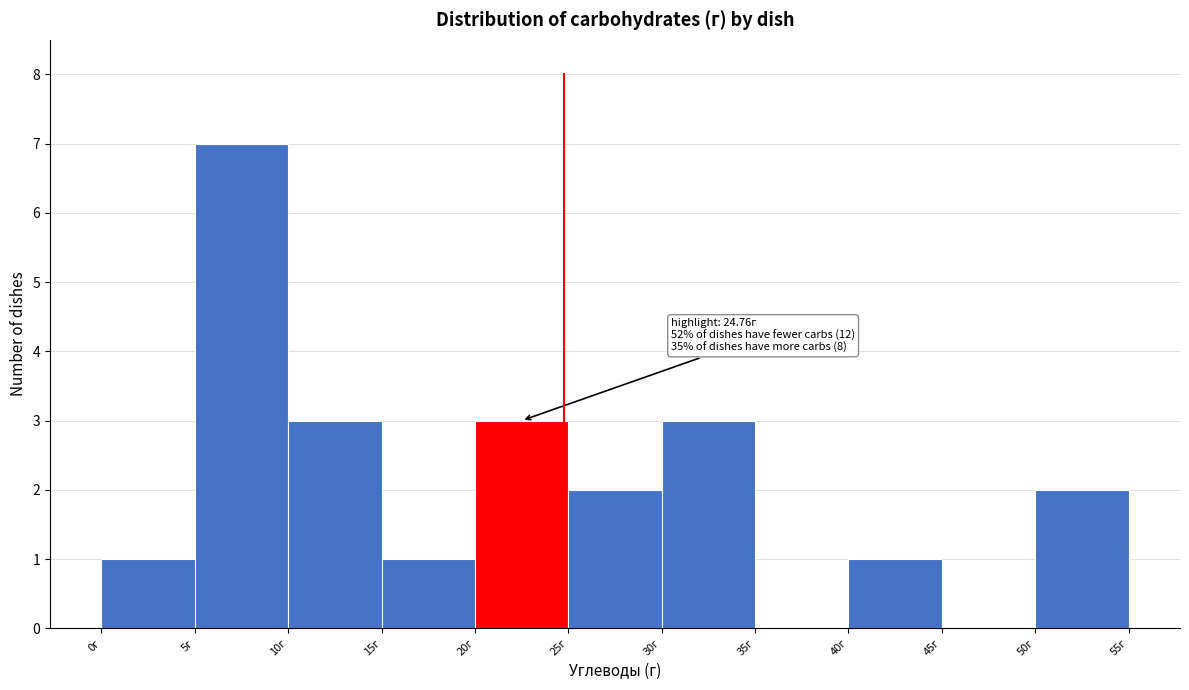

Over which range of the x-axis is the bar tallest?

5 to 10